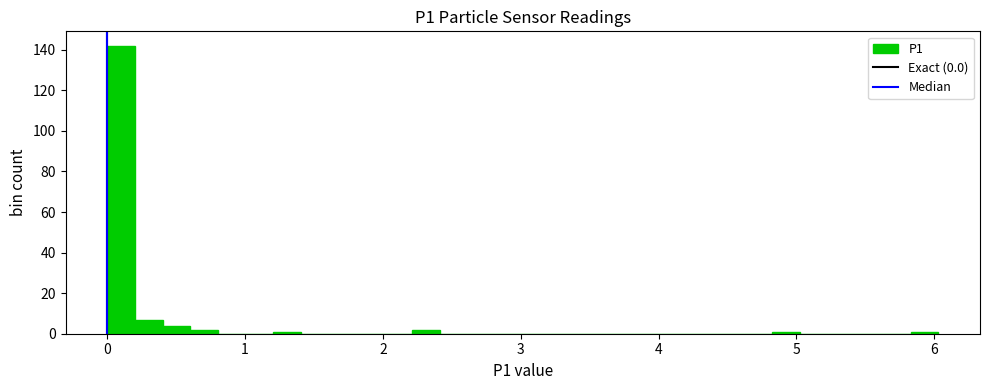

Read against the x-axis, roughly where is the centre of the tallest bar?

0.1